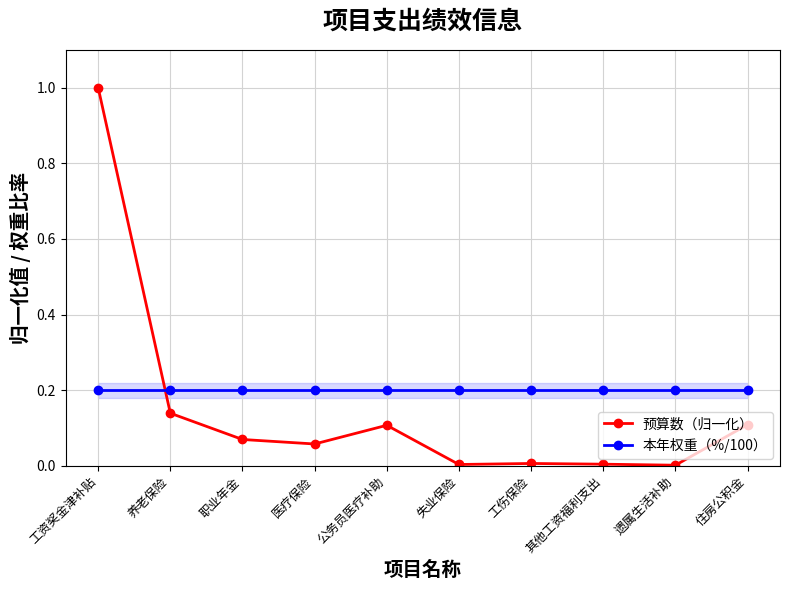

Which series changed the most between 工资奖金津补贴 and 养老保险?

预算数（归一化）